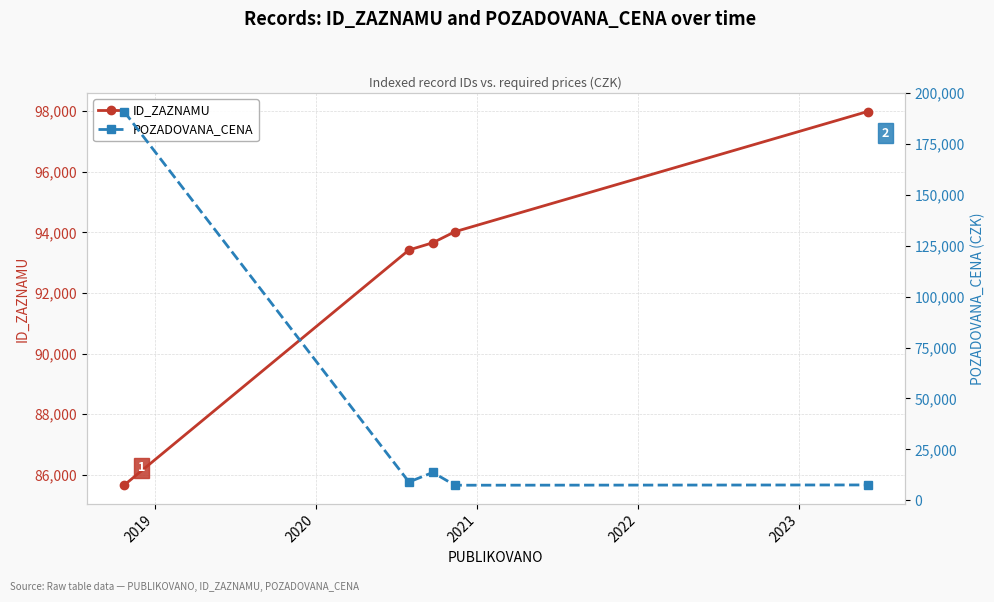

Reading left to right, extract all data points from this chart.

ID_ZAZNAMU: 85655	93421	93659	94023	97992
POZADOVANA_CENA: 191000	8970	13680	7395	7530